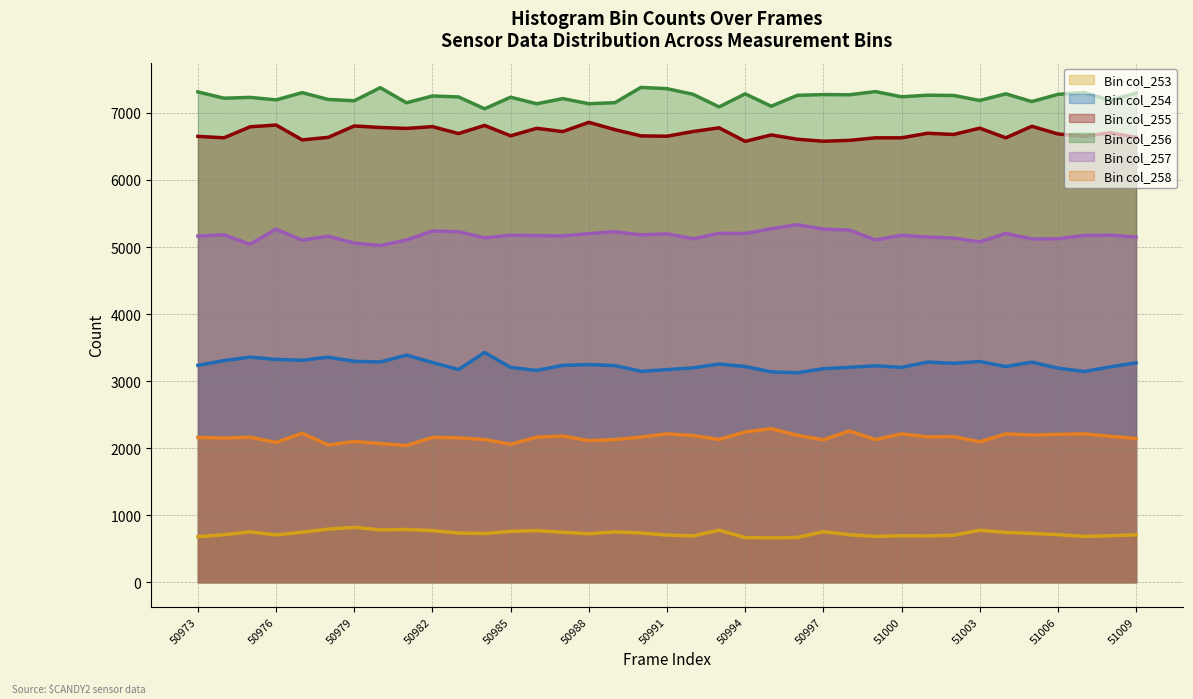

True or false: col_258 and col_255 intersect in this chart.

False